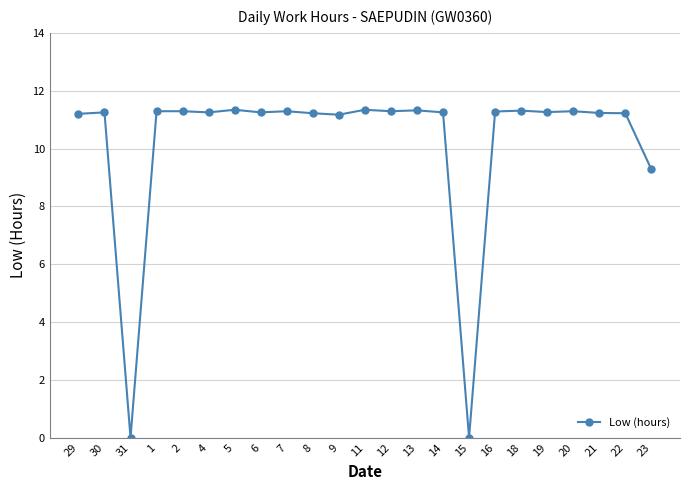

Where is the data nearest to the value 5?

23